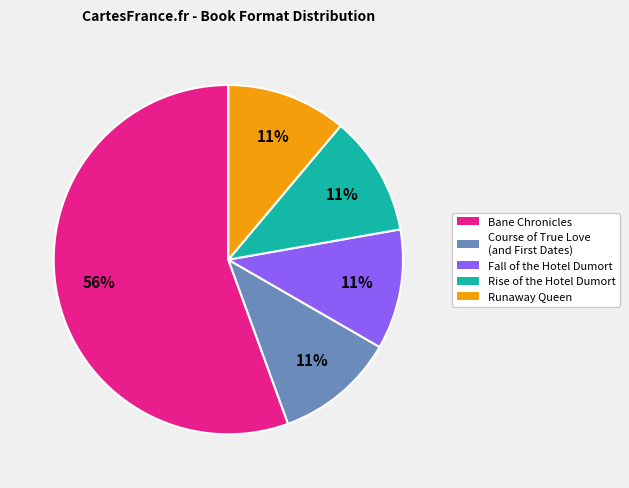

Does Fall of the Hotel Dumort account for over 50% of the chart?

No